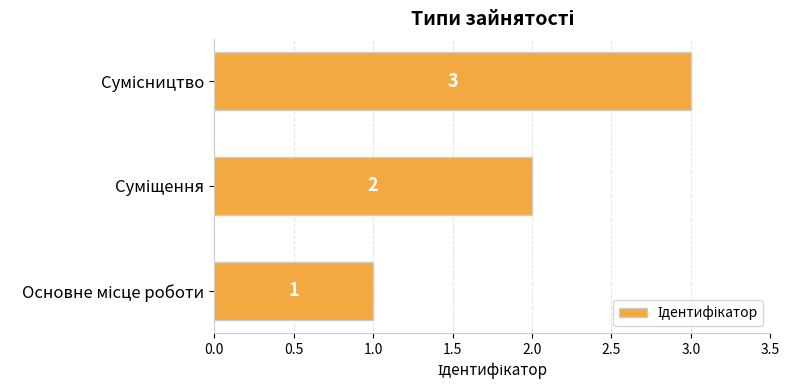

What is the difference between the maximum and minimum values?

2